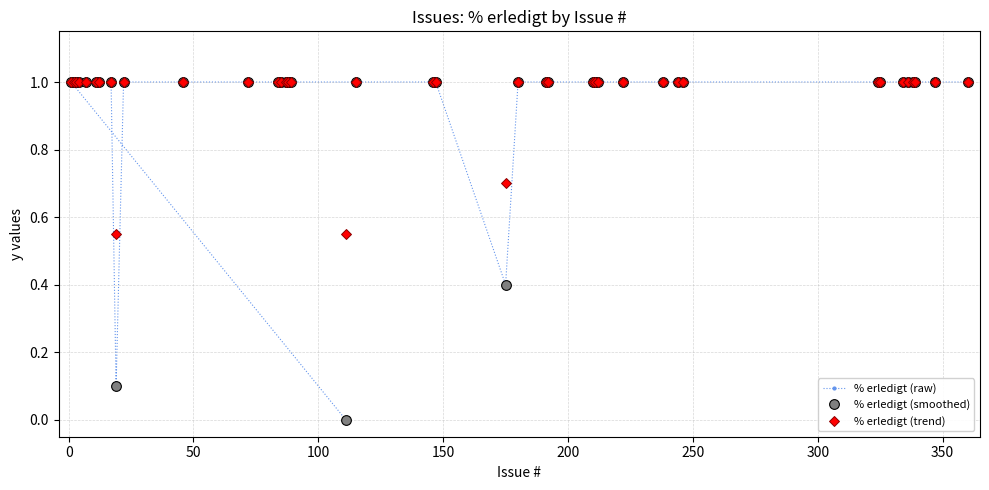

The value of % erledigt (trend) at 350 is 0.6. True or false?

False